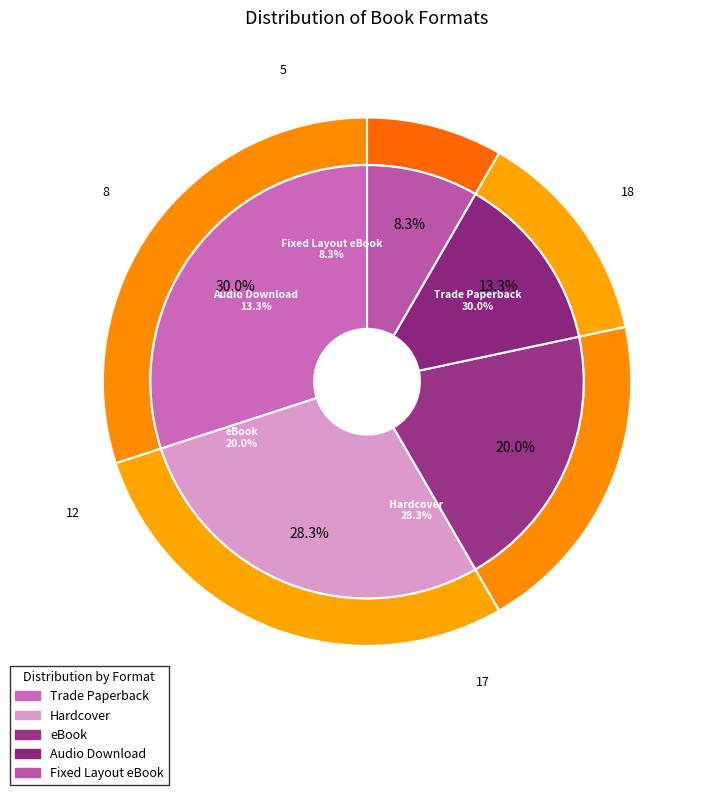

True or false: Trade Paperback accounts for 42% of the total.

False